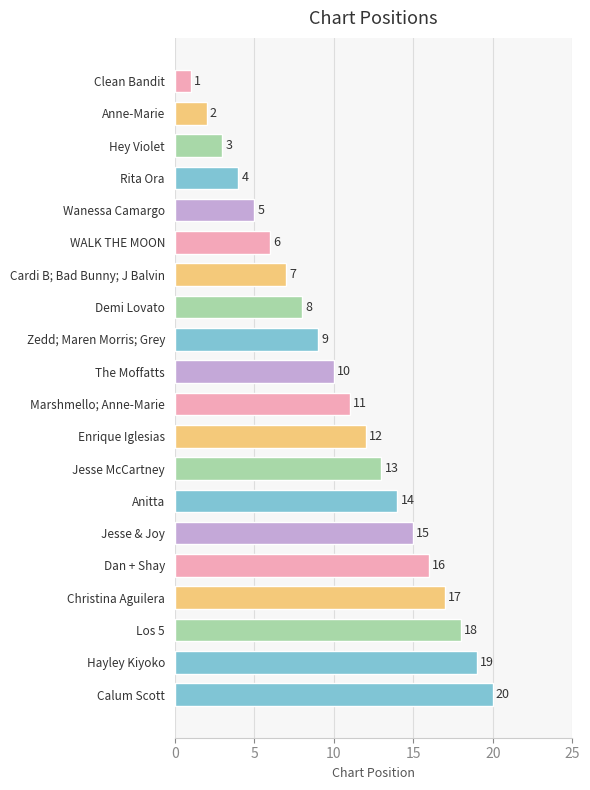

What is the difference between the second highest and second lowest values?

17